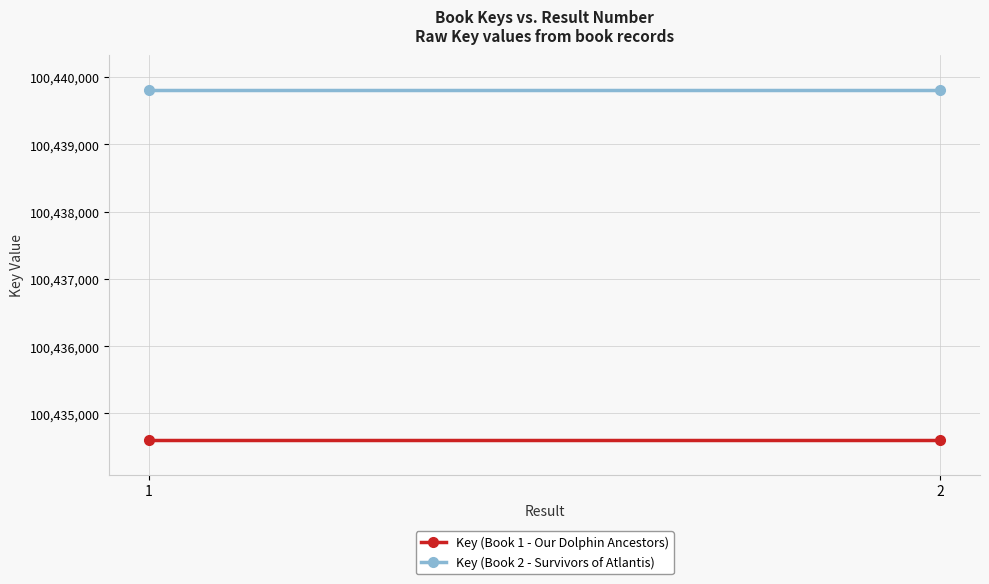

Which has a higher value, 1 or 2?

1